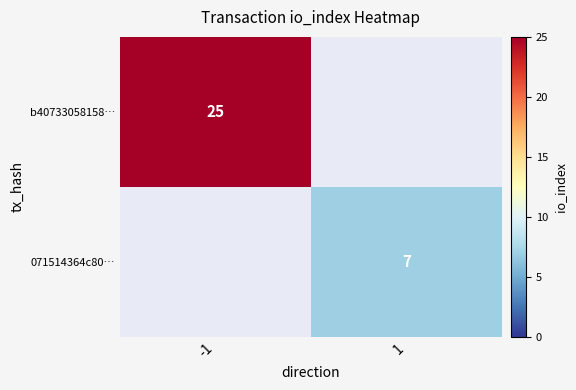

The value of 071514364c80… at 1 is 10. True or false?

False